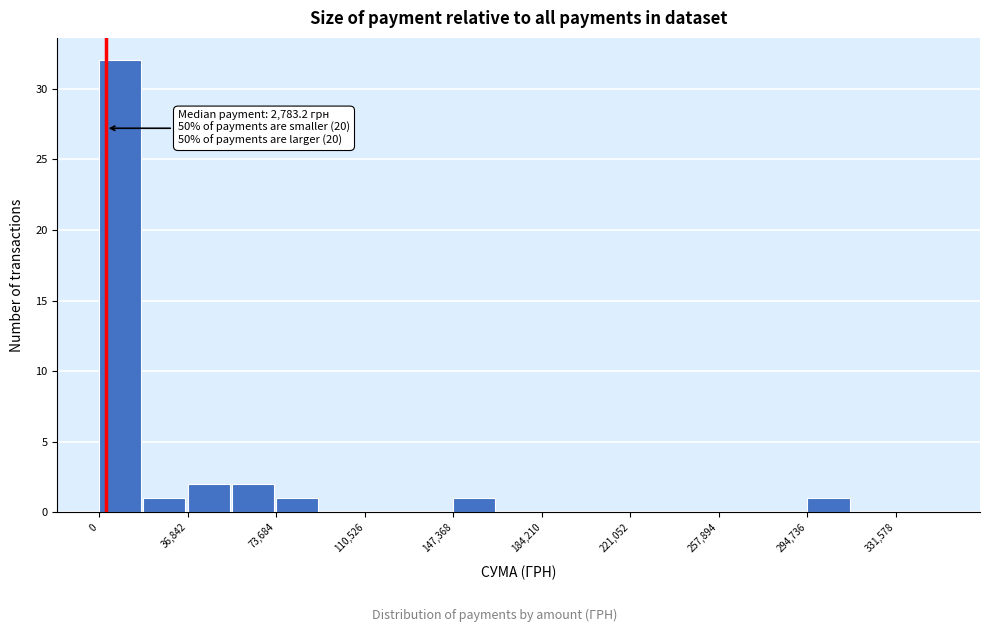

Around what value on the x-axis is the tallest bar? Give the approximate position of its centre, as read against the axis.

10000